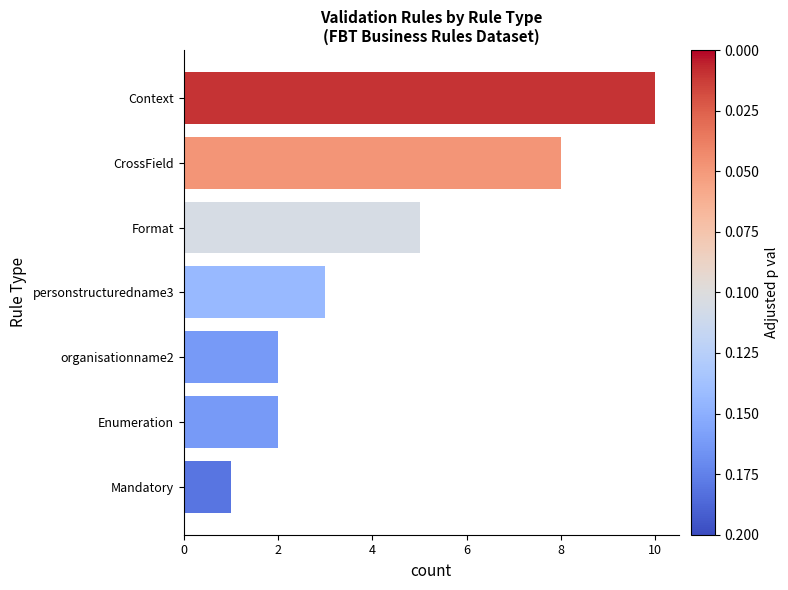

How many series are shown in this chart?

1